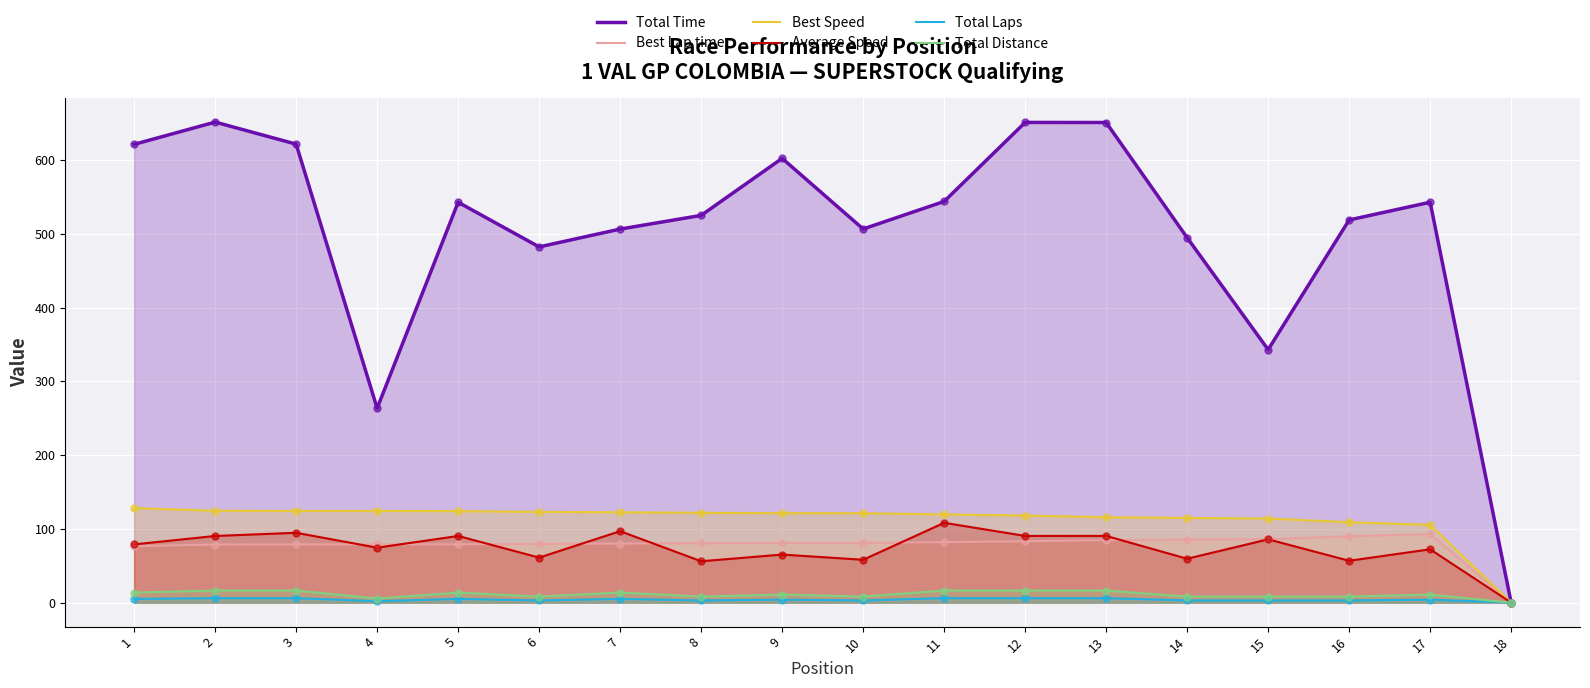

Which series has the largest Y range (max minus min)?

Total Time